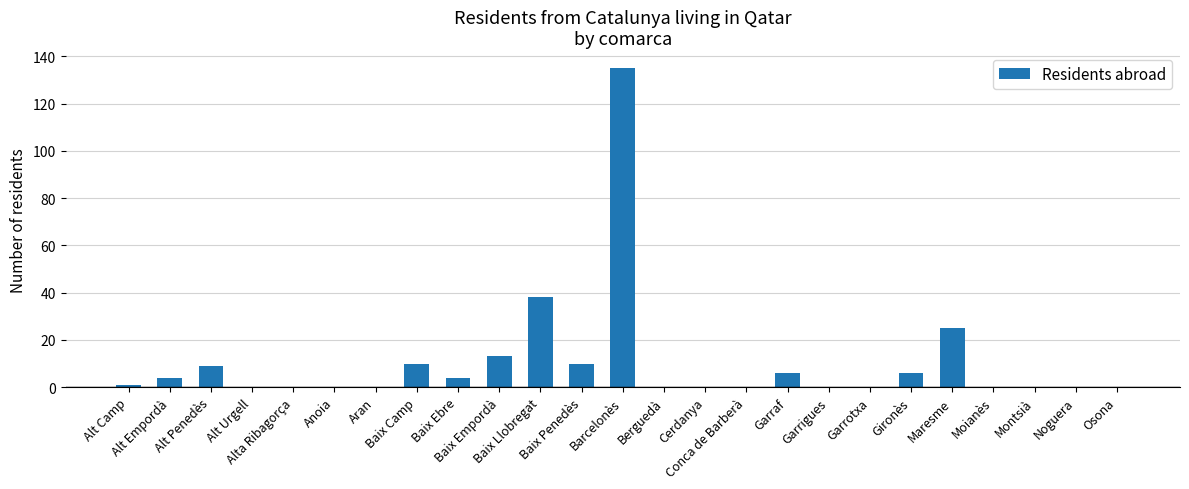

What is the average value?

10